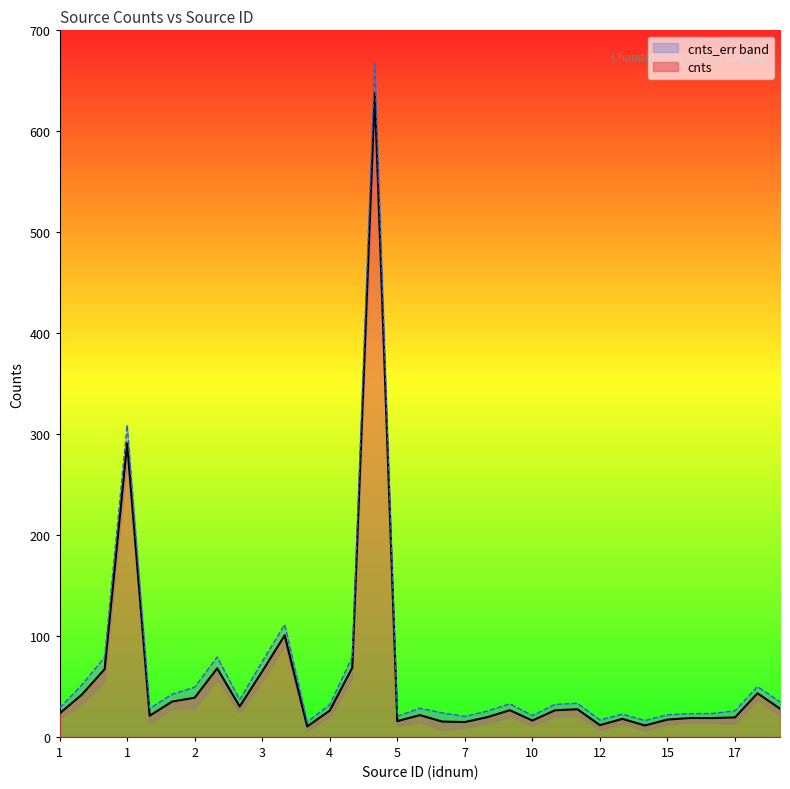

The value of cnts_err at 14 is 4.9. True or false?

True